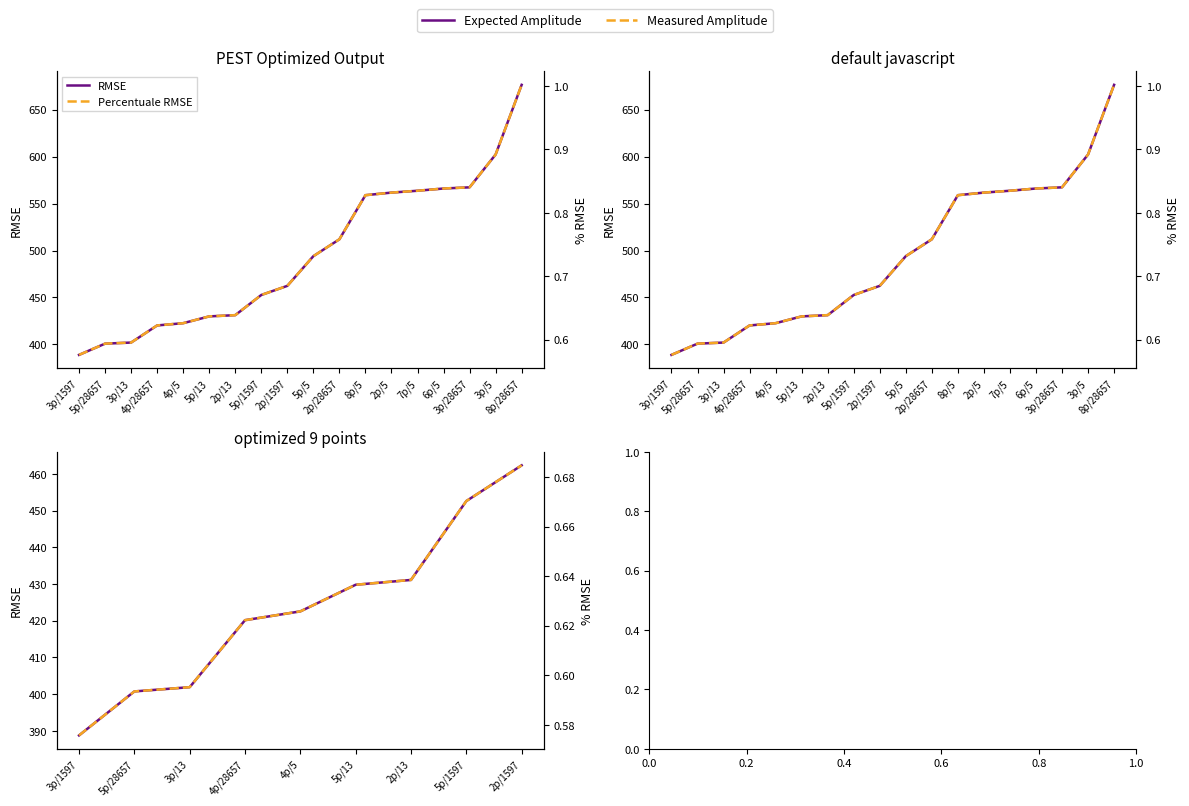

Reading right to left, what are all the values shown in this chart?

RMSE: 2p/1597=462.3	5p/1597=452.6	2p/13=431.1	5p/13=429.8	4p/5=422.5	4p/28657=420.2	3p/13=401.9	5p/28657=400.7	3p/1597=388.8
Percentuale RMSE: 2p/1597=0.7	5p/1597=0.7	2p/13=0.6	5p/13=0.6	4p/5=0.6	4p/28657=0.6	3p/13=0.6	5p/28657=0.6	3p/1597=0.6